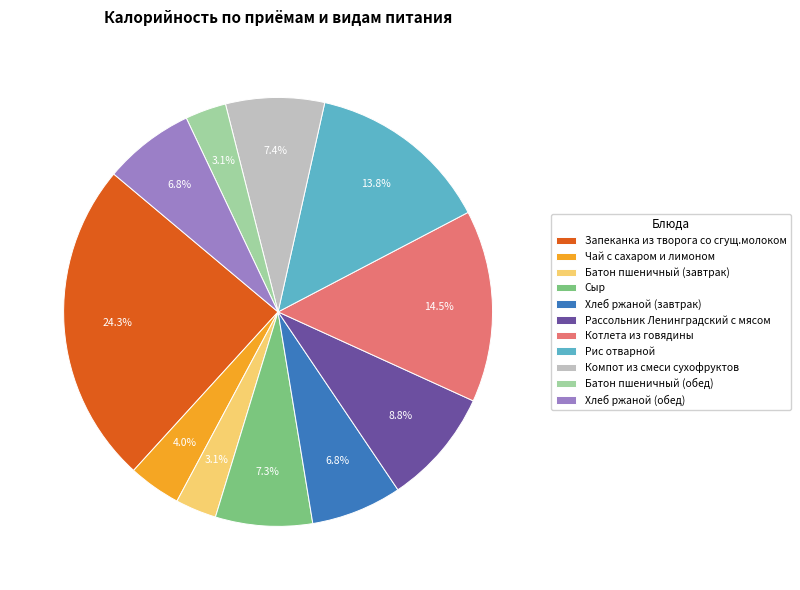

Count the number of slices in the pie.

11